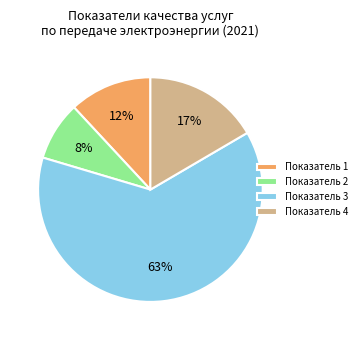

To the nearest percent, what percentage of the pie is Показатель 4?

17%